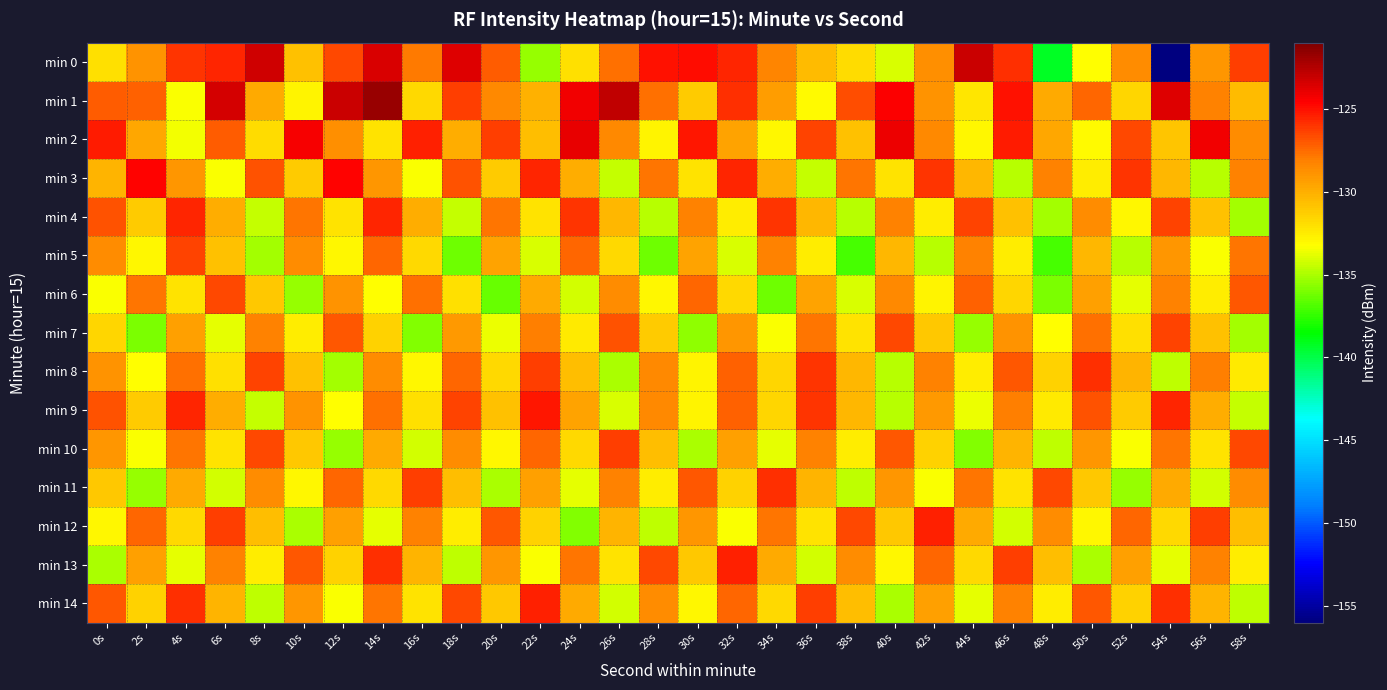

What is the minimum value shown in the chart?

-156.1